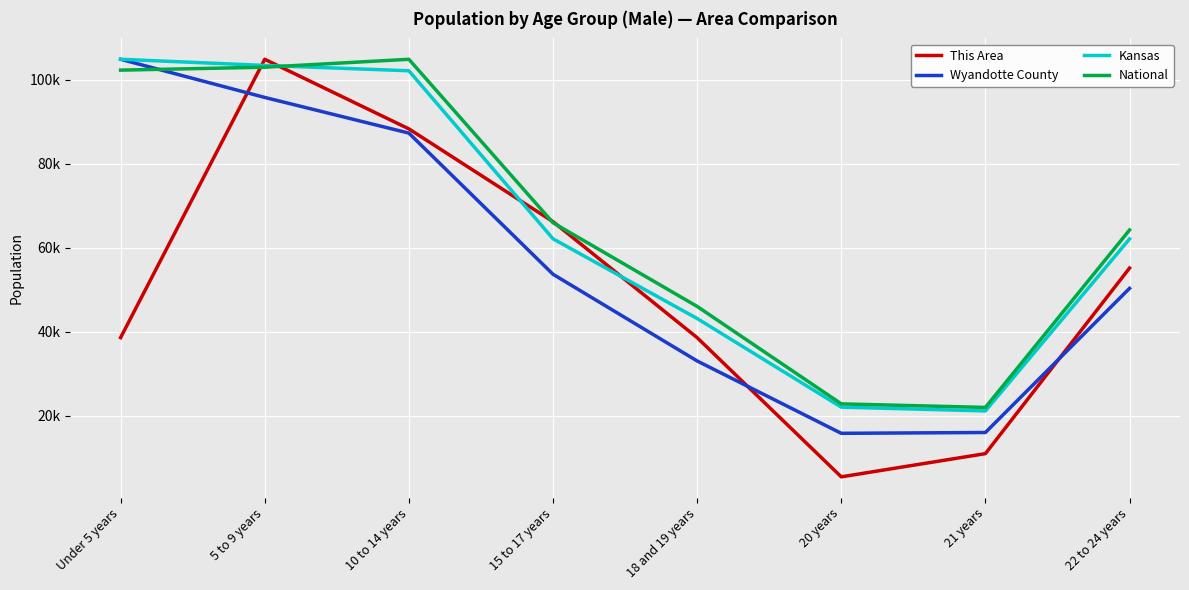

Reading left to right, what are all the values shown in this chart?

This Area: Under 5 years=38642.9	5 to 9 years=104888.0	10 to 14 years=88326.7	15 to 17 years=66245.1	18 and 19 years=38642.9	20 years=5520.4	21 years=11040.8	22 to 24 years=55204.2
Wyandotte County: Under 5 years=104888.0	5 to 9 years=95810.0	10 to 14 years=87321.1	15 to 17 years=53727.9	18 and 19 years=33094.7	20 years=15875.2	21 years=16071.5	22 to 24 years=50374.6
Kansas: Under 5 years=104888.0	5 to 9 years=103421.0	10 to 14 years=102156.0	15 to 17 years=62164.0	18 and 19 years=43198.0	20 years=22103.0	21 years=21205.0	22 to 24 years=62142.0
National: Under 5 years=102306.1	5 to 9 years=103002.1	10 to 14 years=104888.0	15 to 17 years=65989.2	18 and 19 years=46074.6	20 years=22884.5	21 years=22040.6	22 to 24 years=64268.6